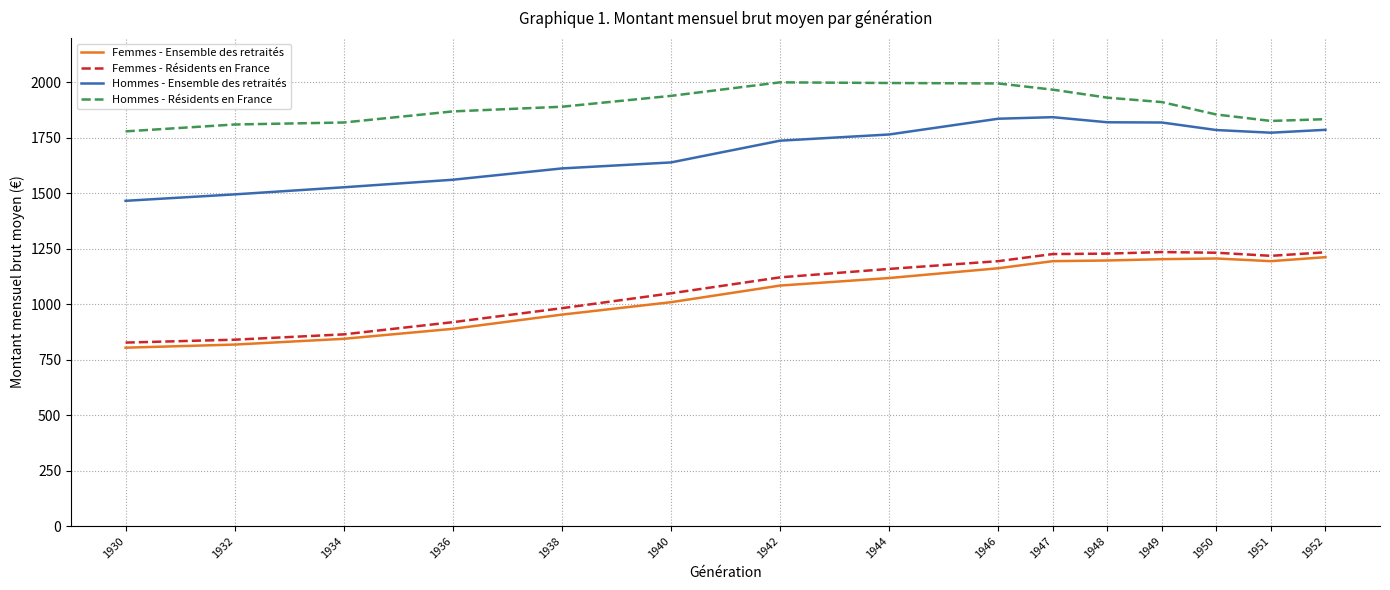

True or false: Hommes - Résidents en France and Hommes - Ensemble des retraités intersect in this chart.

False